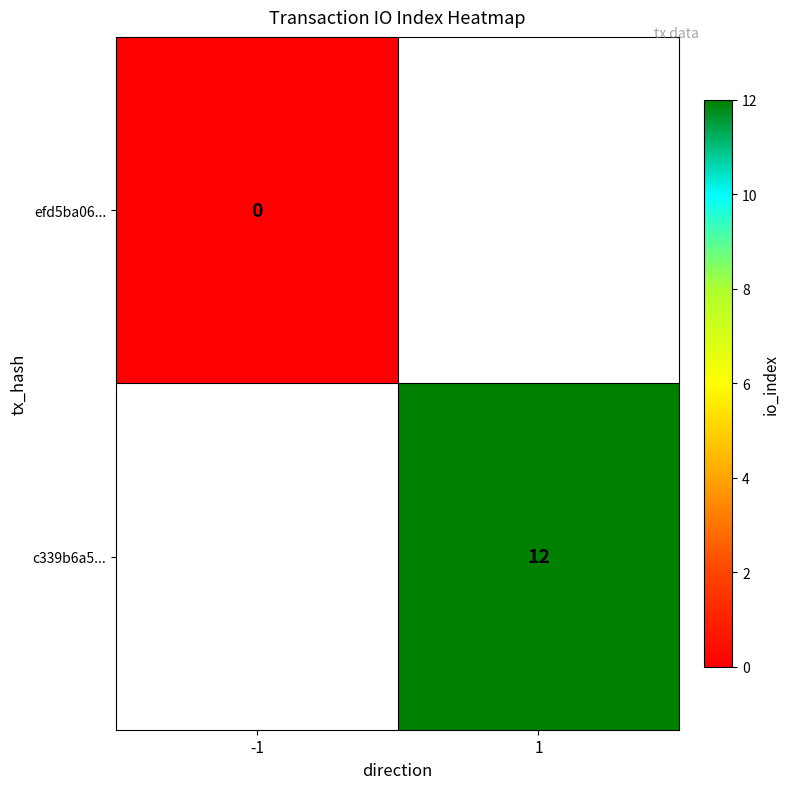

The value of c339b6a5... at 1 is 6.9. True or false?

False